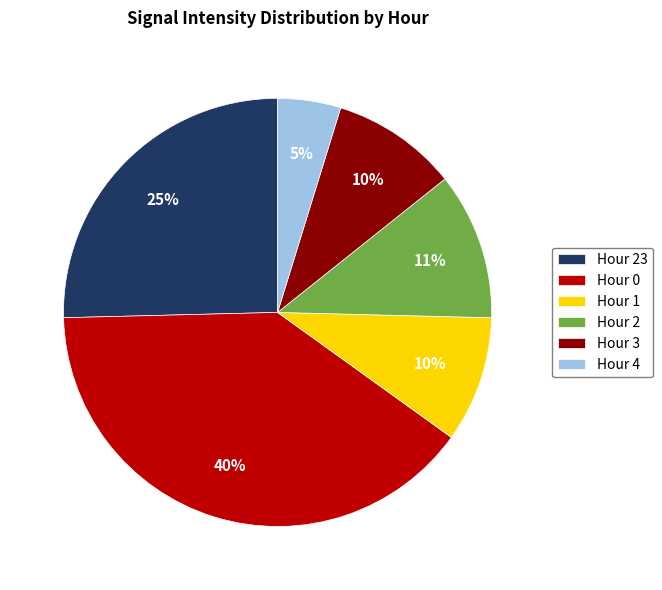

True or false: Hour 23 accounts for 25% of the total.

True